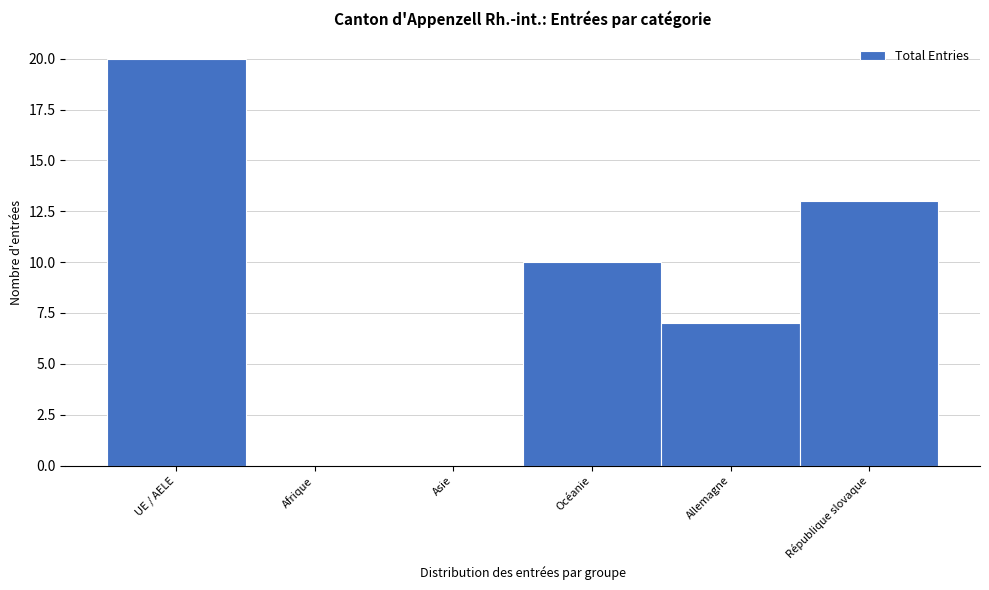

Reading left to right, what are all the values shown in this chart?

UE / AELE=20	Afrique=0	Asie=0	Océanie=10	Allemagne=7	République slovaque=13